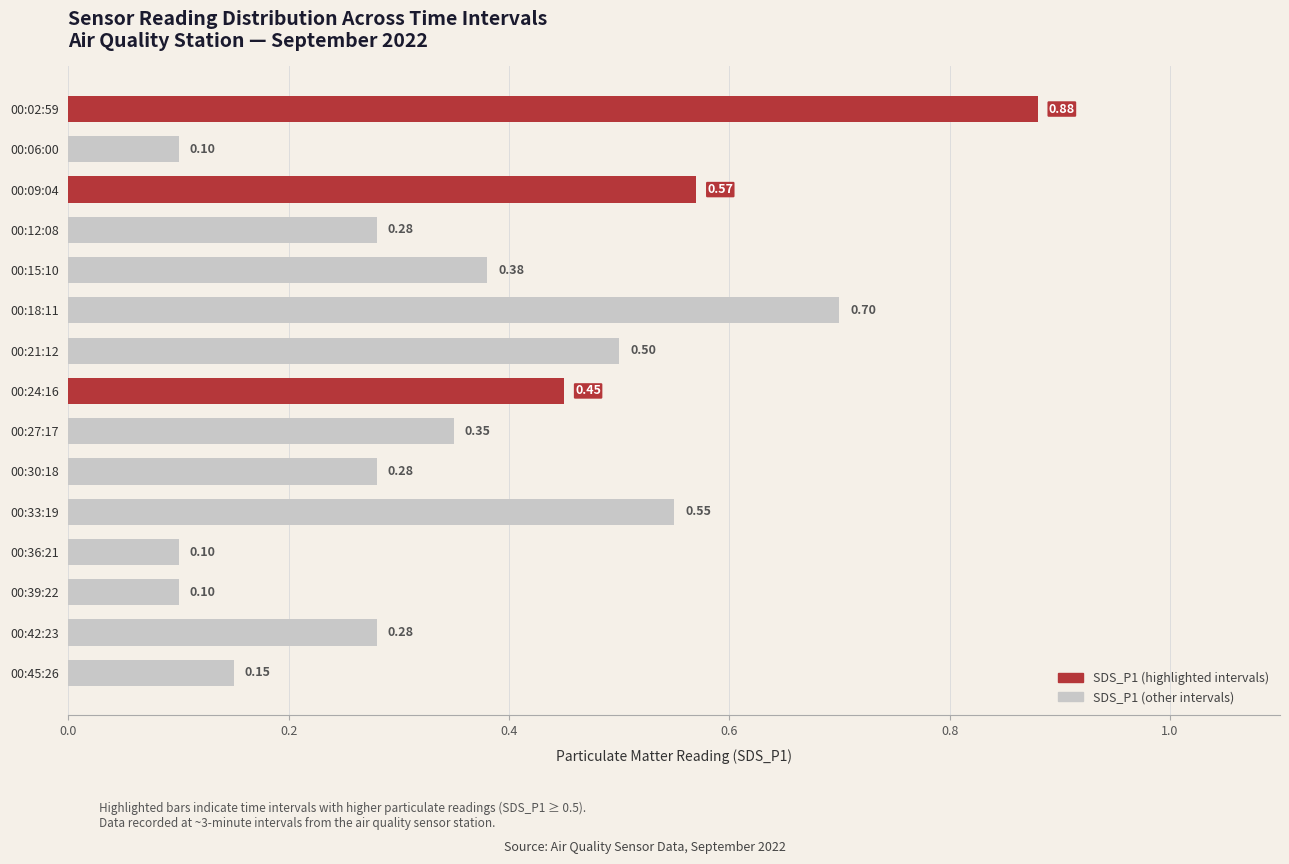

Count the values in the range 0 to 1.

15